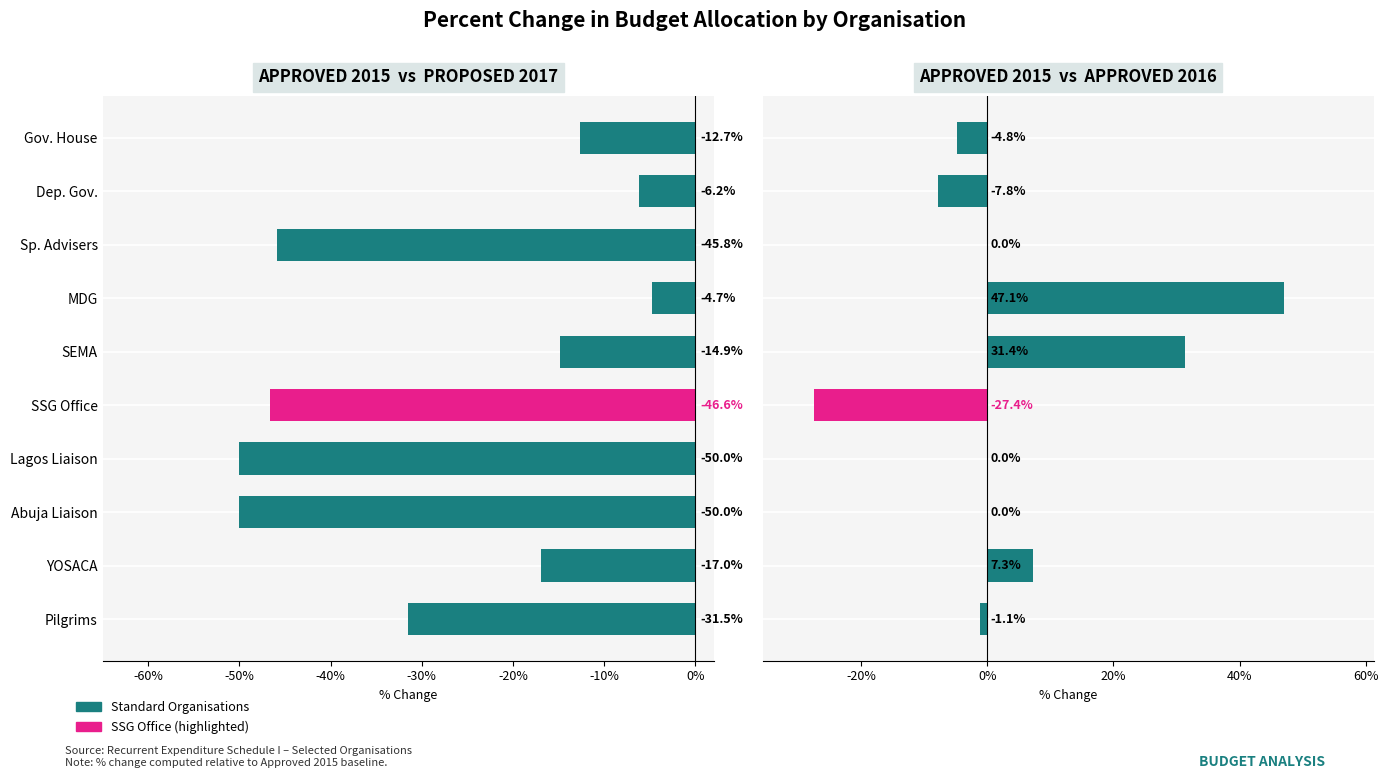

True or false: APPROVED 2015  vs  PROPOSED 2017 has a value of -15.5 at Lagos Liaison.

False